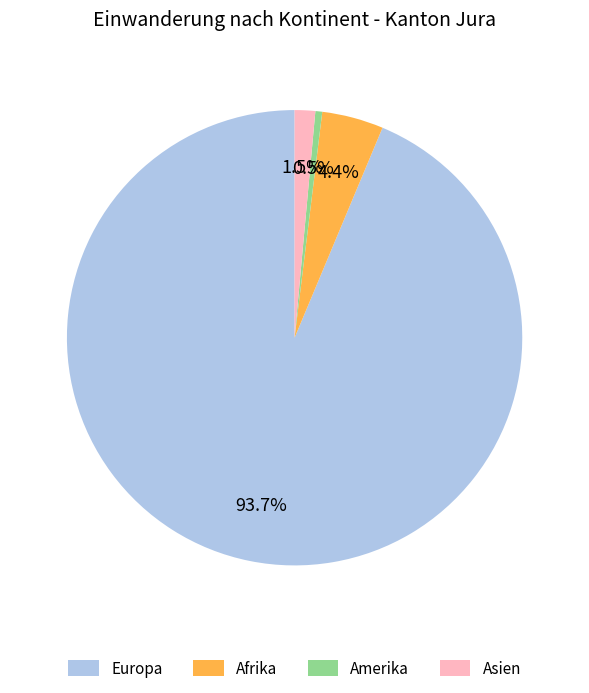

How many slices are in this pie chart?

4